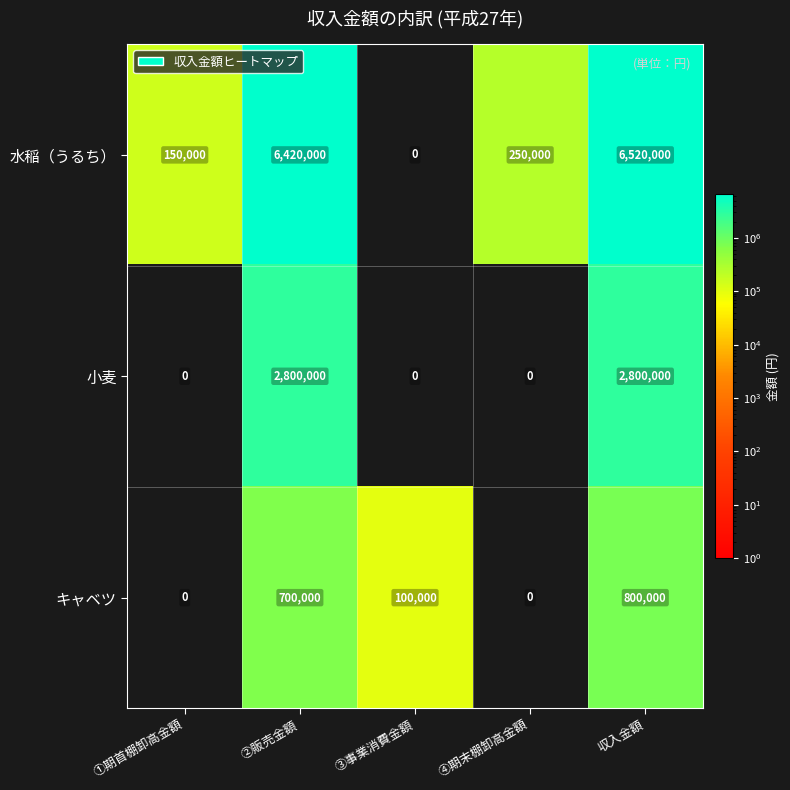

What is the total value across all series at ①期首棚卸高金額?

150000